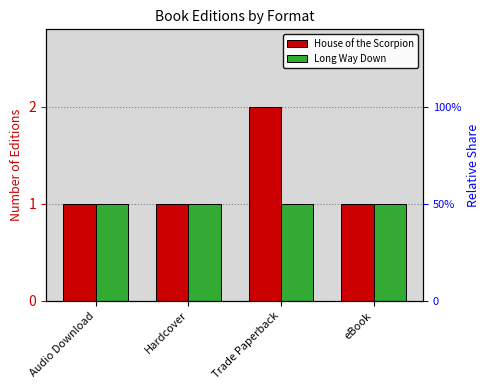

Reading left to right, extract all data points from this chart.

House of the Scorpion: Audio Download=1	Hardcover=1	Trade Paperback=2	eBook=1
Long Way Down: Audio Download=1	Hardcover=1	Trade Paperback=1	eBook=1